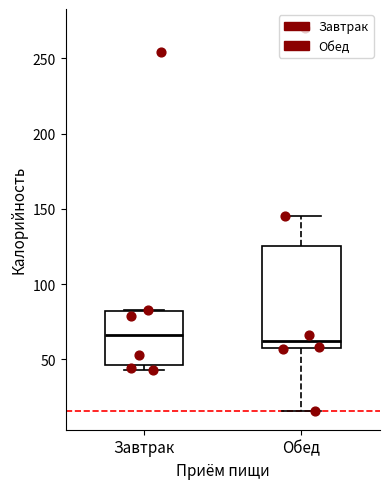

Which box is the tallest, from its lower edge to its upper edge?

Обед